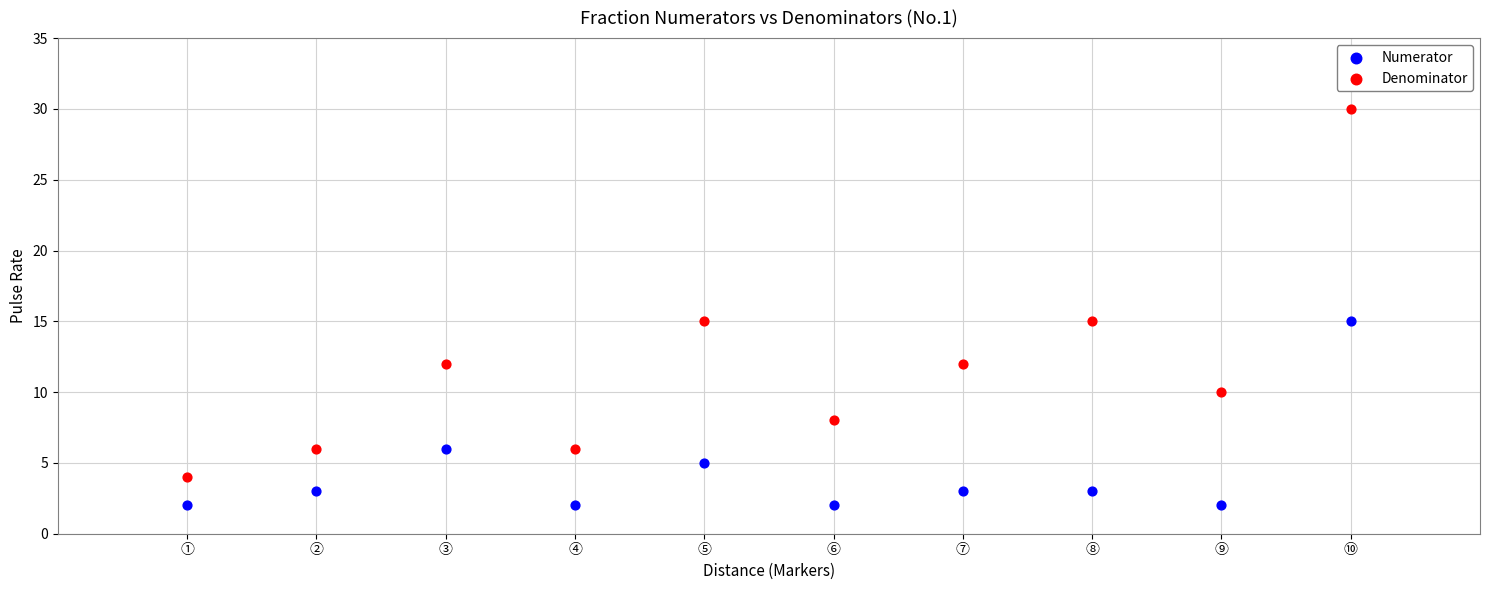

Which series reaches the minimum Y coordinate?

Numerator